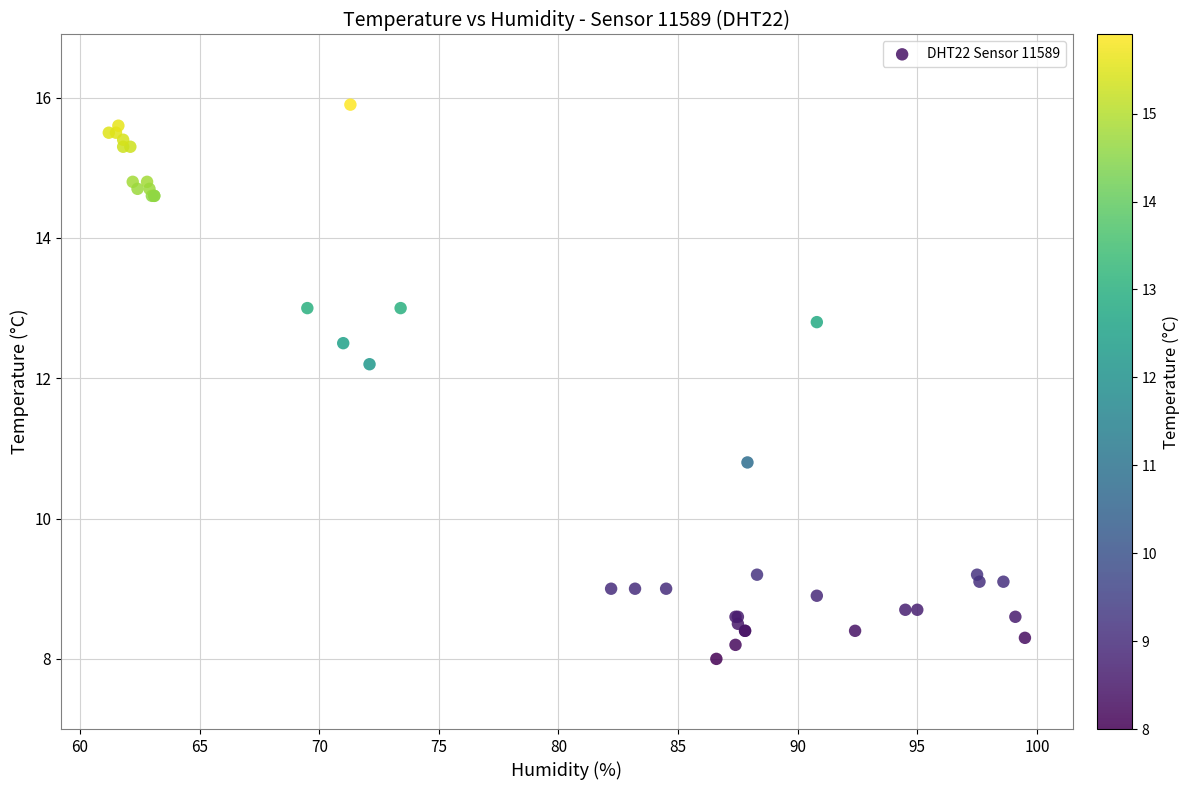

What Y value in the scatter plot is closest to 11?

10.8